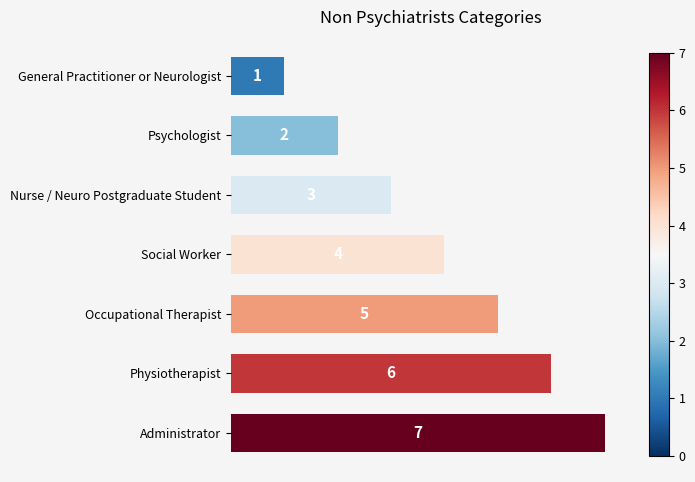

The chart shows a value of 1 at Psychologist. True or false?

False